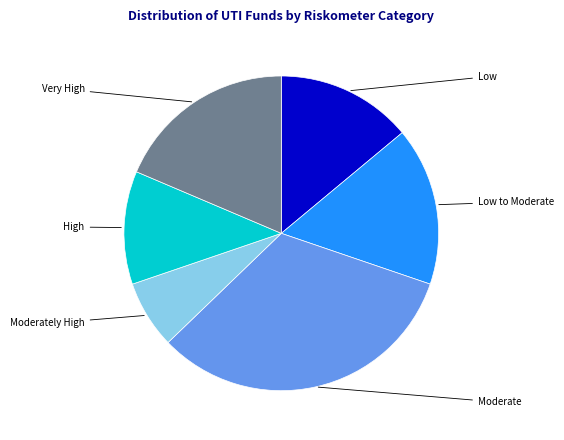

Is there a majority slice in this chart?

No